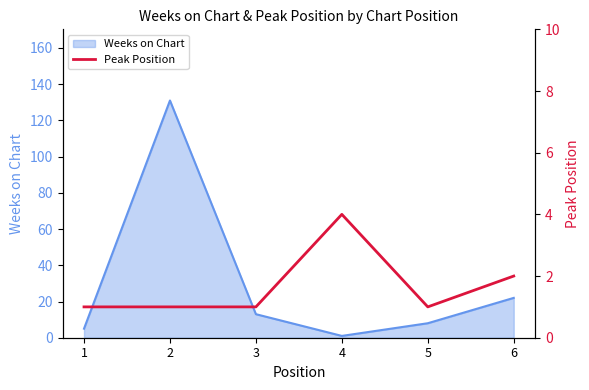

True or false: the data shows 4 at 4.

True